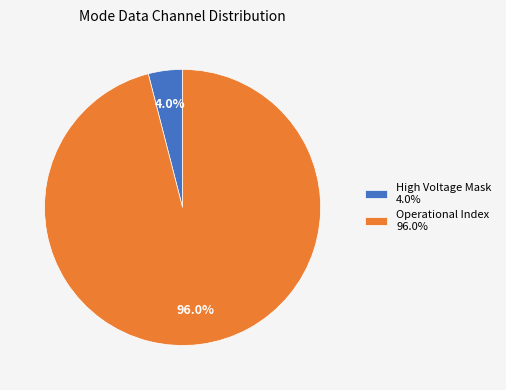

How many segments does this pie chart have?

2